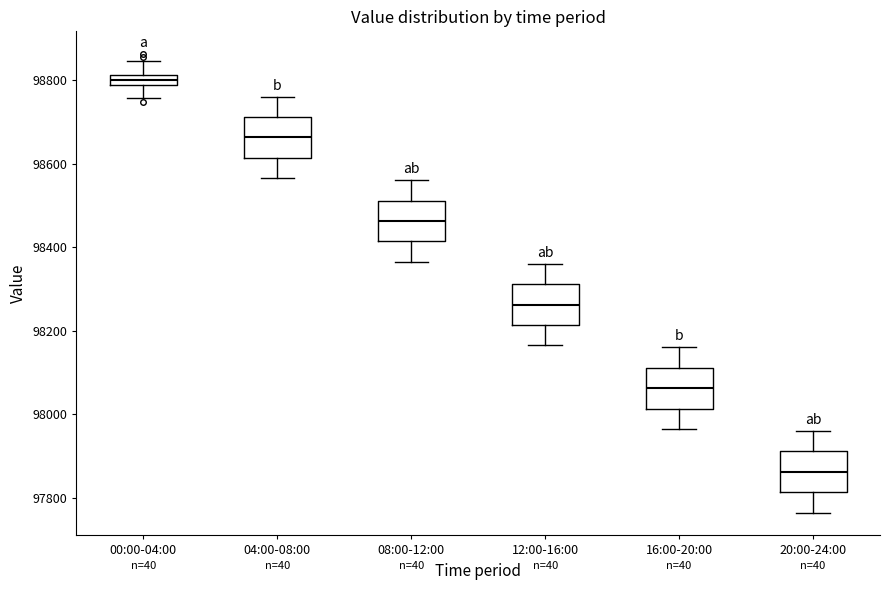

Where is the upper edge of the box for 04:00-08:00 on the y-axis? The values are not printed on the chart, so give them approximately, as read against the axis.

98720